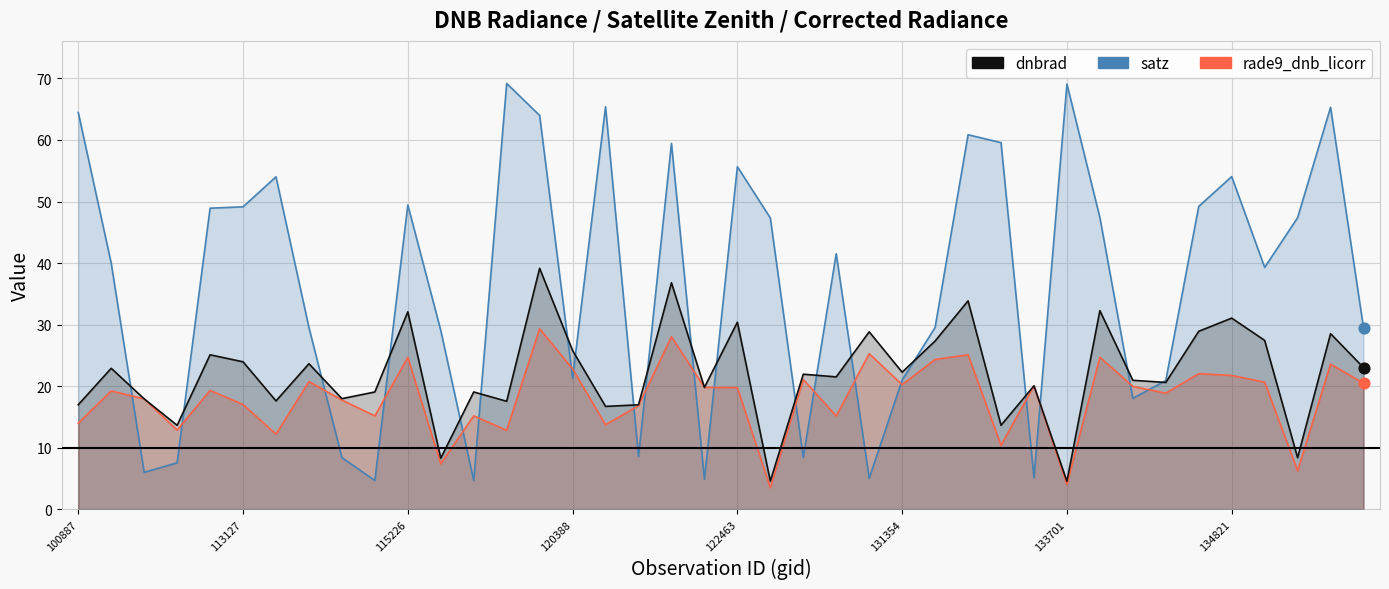

What are all the series names shown in the legend?

satz, rade9_dnb_licorr, dnbrad